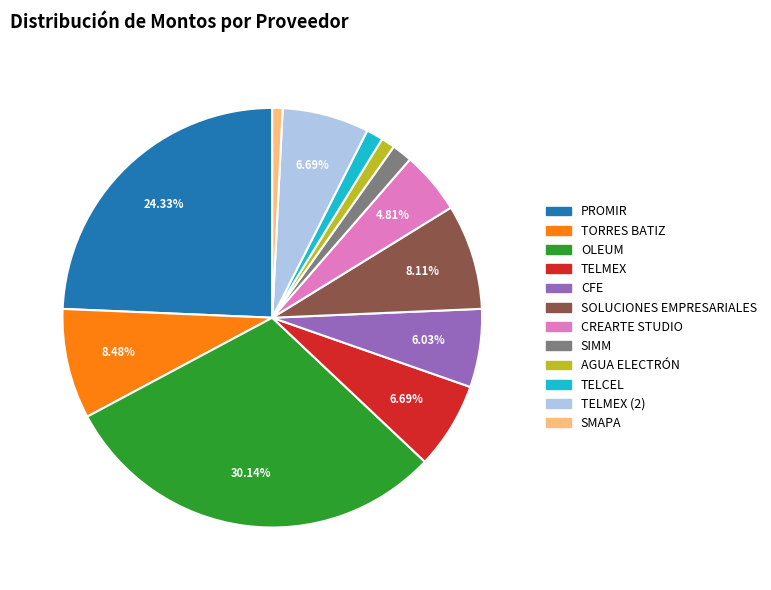

Is there any slice that represents more than half of the pie?

No